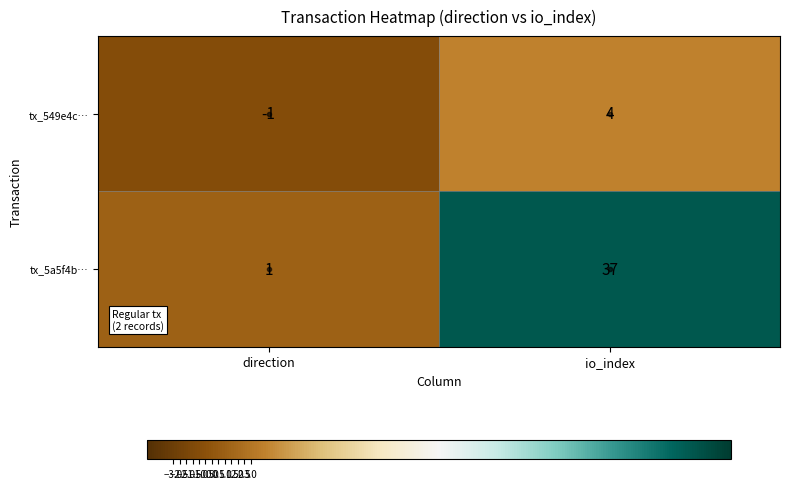

What is the difference between the tx_549e4c… values at io_index and direction?

5